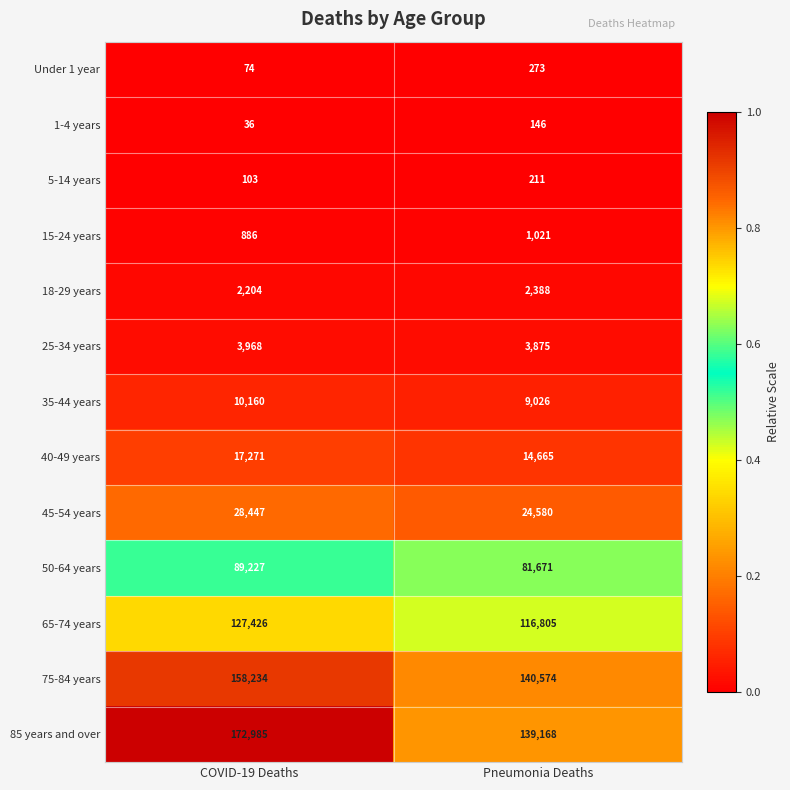

Reading left to right, what are all the values shown in this chart?

Under 1 year: COVID-19 Deaths=74	Pneumonia Deaths=273
1-4 years: COVID-19 Deaths=36	Pneumonia Deaths=146
5-14 years: COVID-19 Deaths=103	Pneumonia Deaths=211
15-24 years: COVID-19 Deaths=886	Pneumonia Deaths=1021
18-29 years: COVID-19 Deaths=2204	Pneumonia Deaths=2388
25-34 years: COVID-19 Deaths=3968	Pneumonia Deaths=3875
35-44 years: COVID-19 Deaths=10160	Pneumonia Deaths=9026
40-49 years: COVID-19 Deaths=17271	Pneumonia Deaths=14665
45-54 years: COVID-19 Deaths=28447	Pneumonia Deaths=24580
50-64 years: COVID-19 Deaths=89227	Pneumonia Deaths=81671
65-74 years: COVID-19 Deaths=127426	Pneumonia Deaths=116805
75-84 years: COVID-19 Deaths=158234	Pneumonia Deaths=140574
85 years and over: COVID-19 Deaths=172985	Pneumonia Deaths=139168